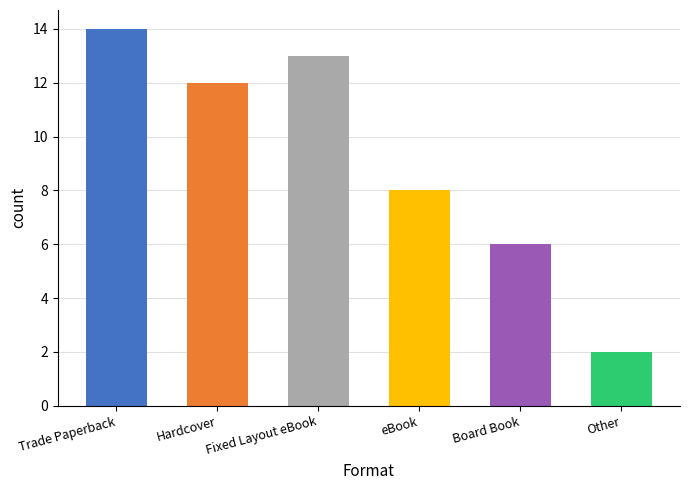

Rank the categories by value from highest to lowest.

Trade Paperback, Fixed Layout eBook, Hardcover, eBook, Board Book, Other